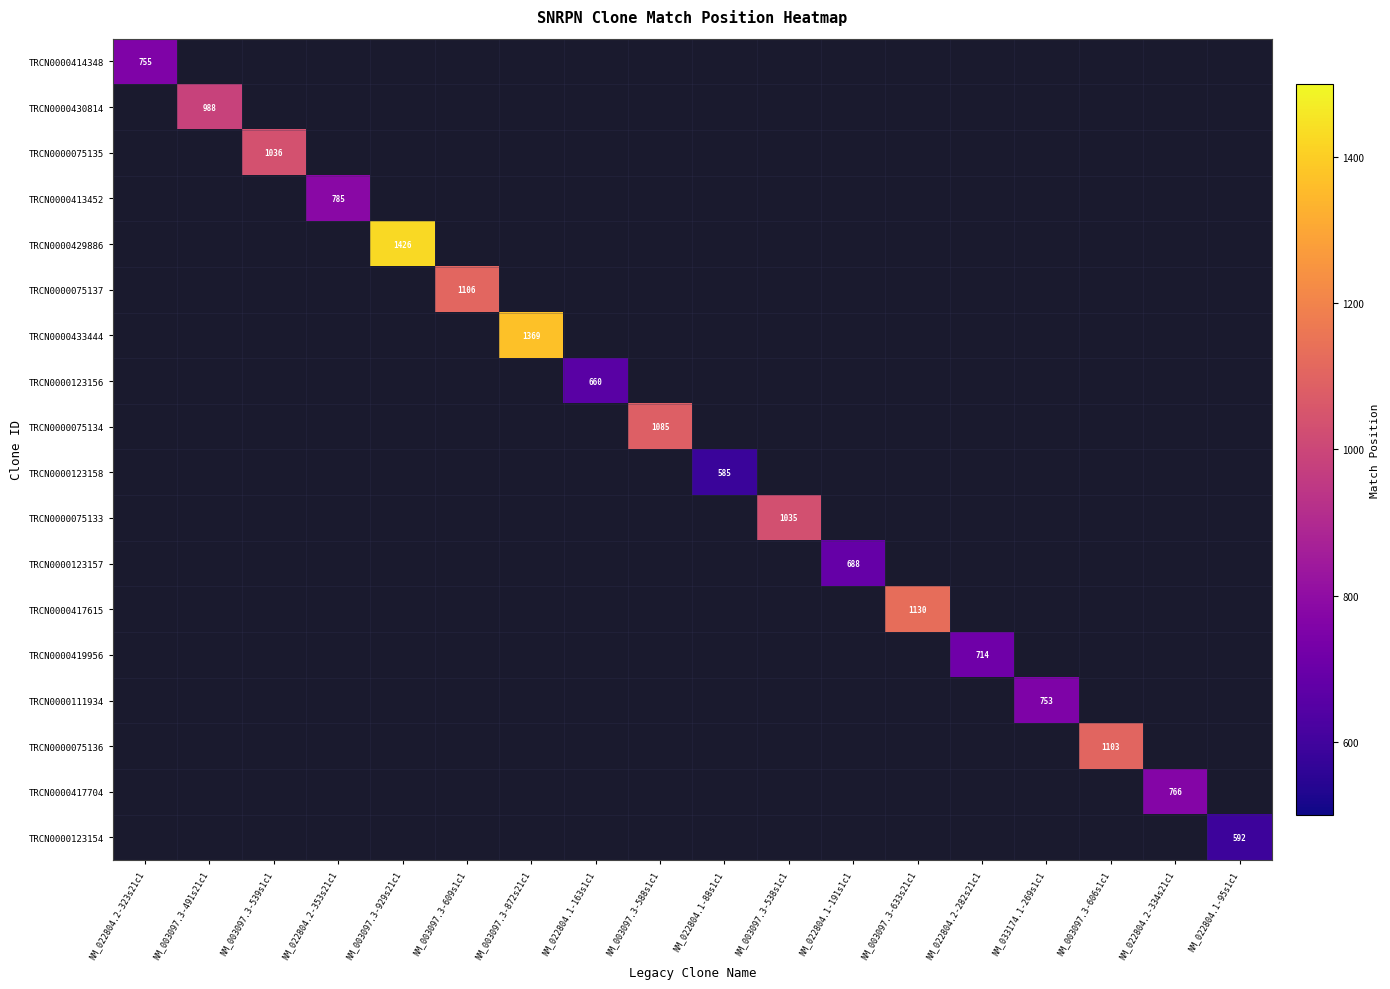

At how many categories does at least one series exceed 1089?

5